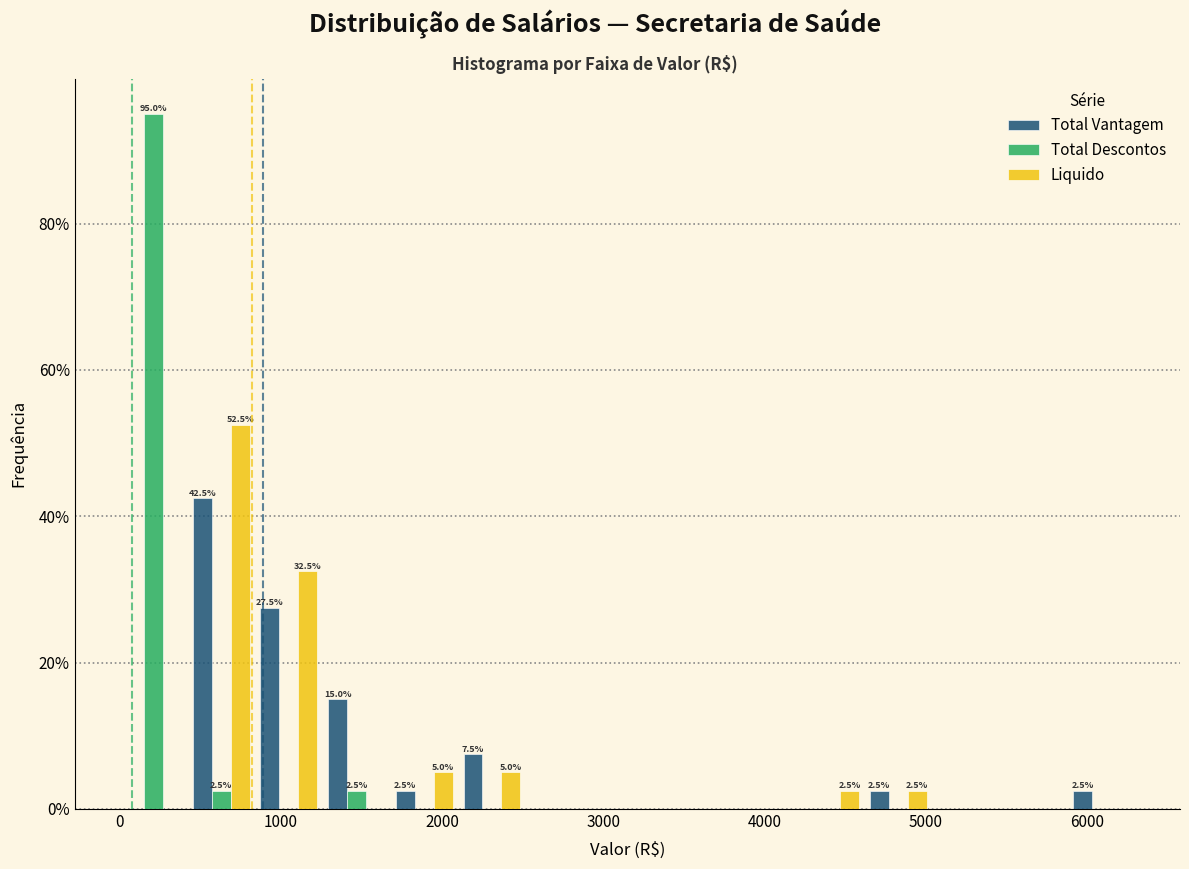

In the Total Vantagem series, which range on the x-axis has the tallest bar?

420 to 840